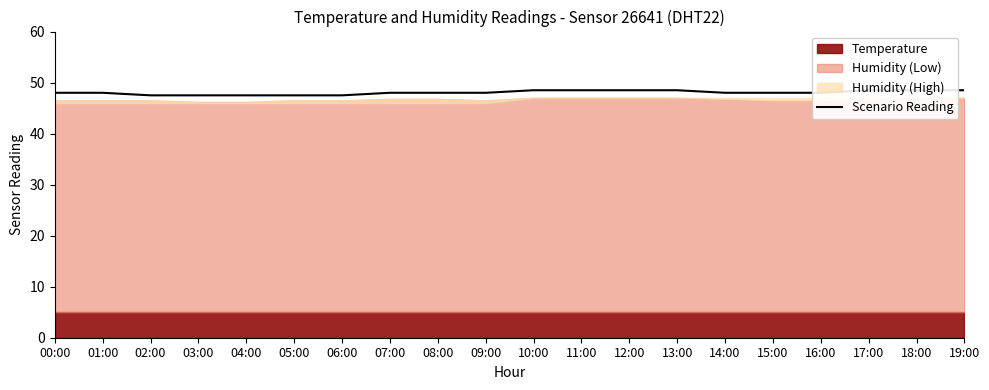

Rank the categories by value from highest to lowest.

10:00, 11:00, 12:00, 13:00, 17:00, 18:00, 19:00, 00:00, 01:00, 07:00, 08:00, 09:00, 14:00, 15:00, 16:00, 02:00, 03:00, 04:00, 05:00, 06:00